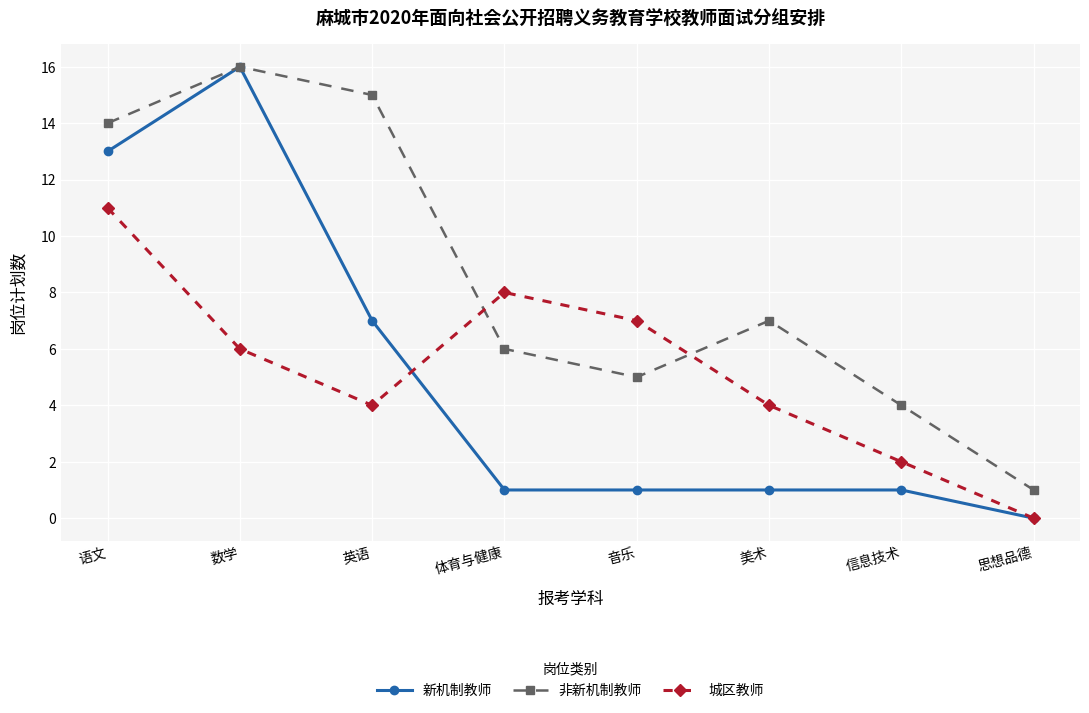

What is the difference between the highest and lowest values at 语文?

3